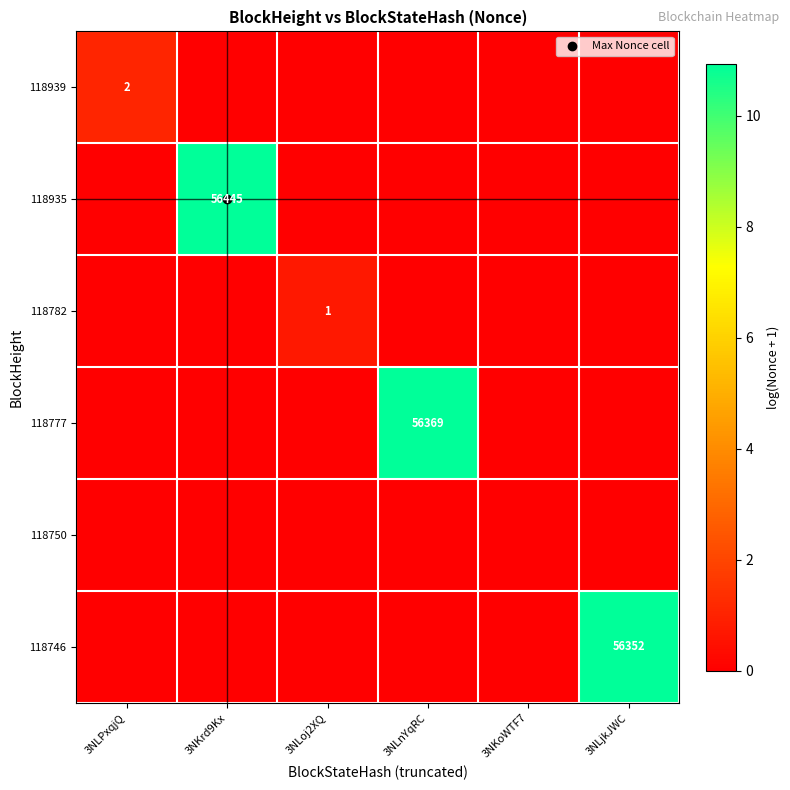

What is the greatest value displayed?

10.9